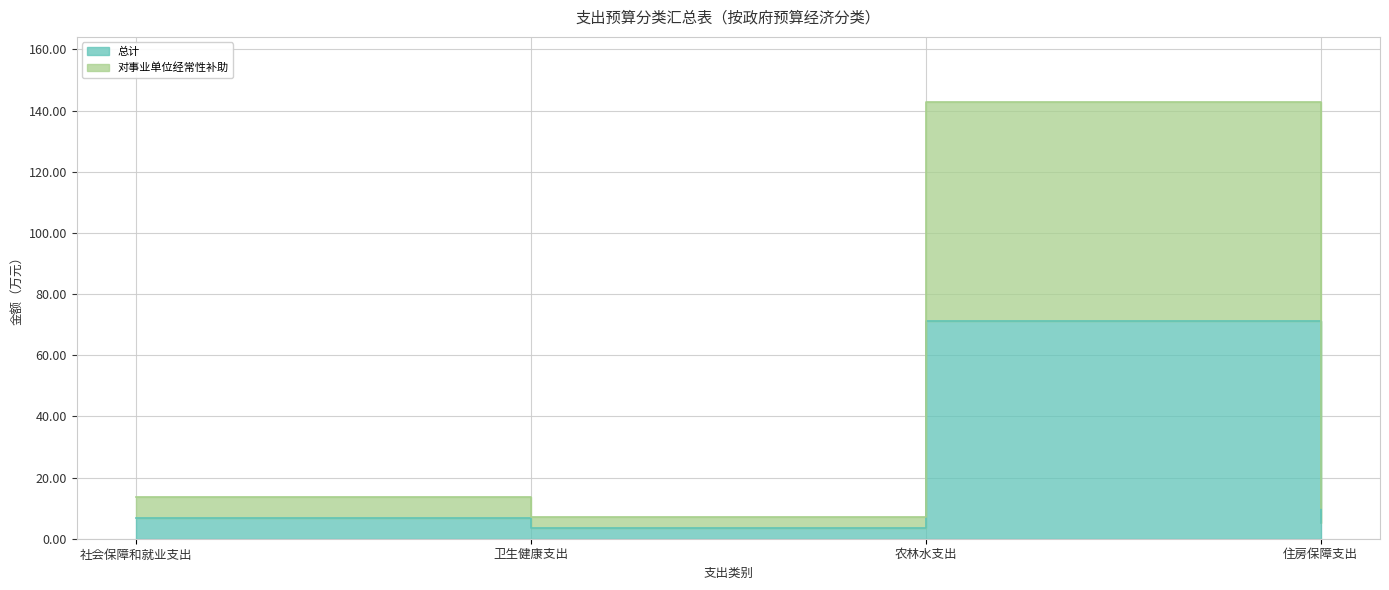

True or false: 对事业单位经常性补助 and 总计 cross at least once.

False